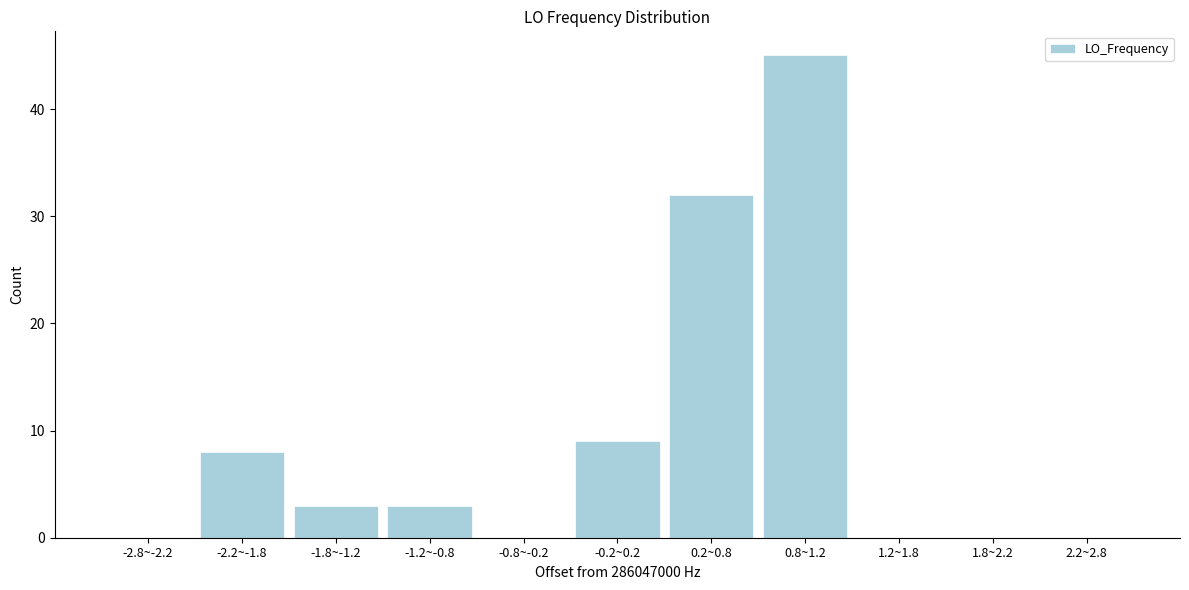

Reading right to left, list all the values displayed in this chart.

2.2~2.8=0	1.8~2.2=0	1.2~1.8=0	0.8~1.2=45	0.2~0.8=32	-0.2~0.2=9	-0.8~-0.2=0	-1.2~-0.8=3	-1.8~-1.2=3	-2.2~-1.8=8	-2.8~-2.2=0